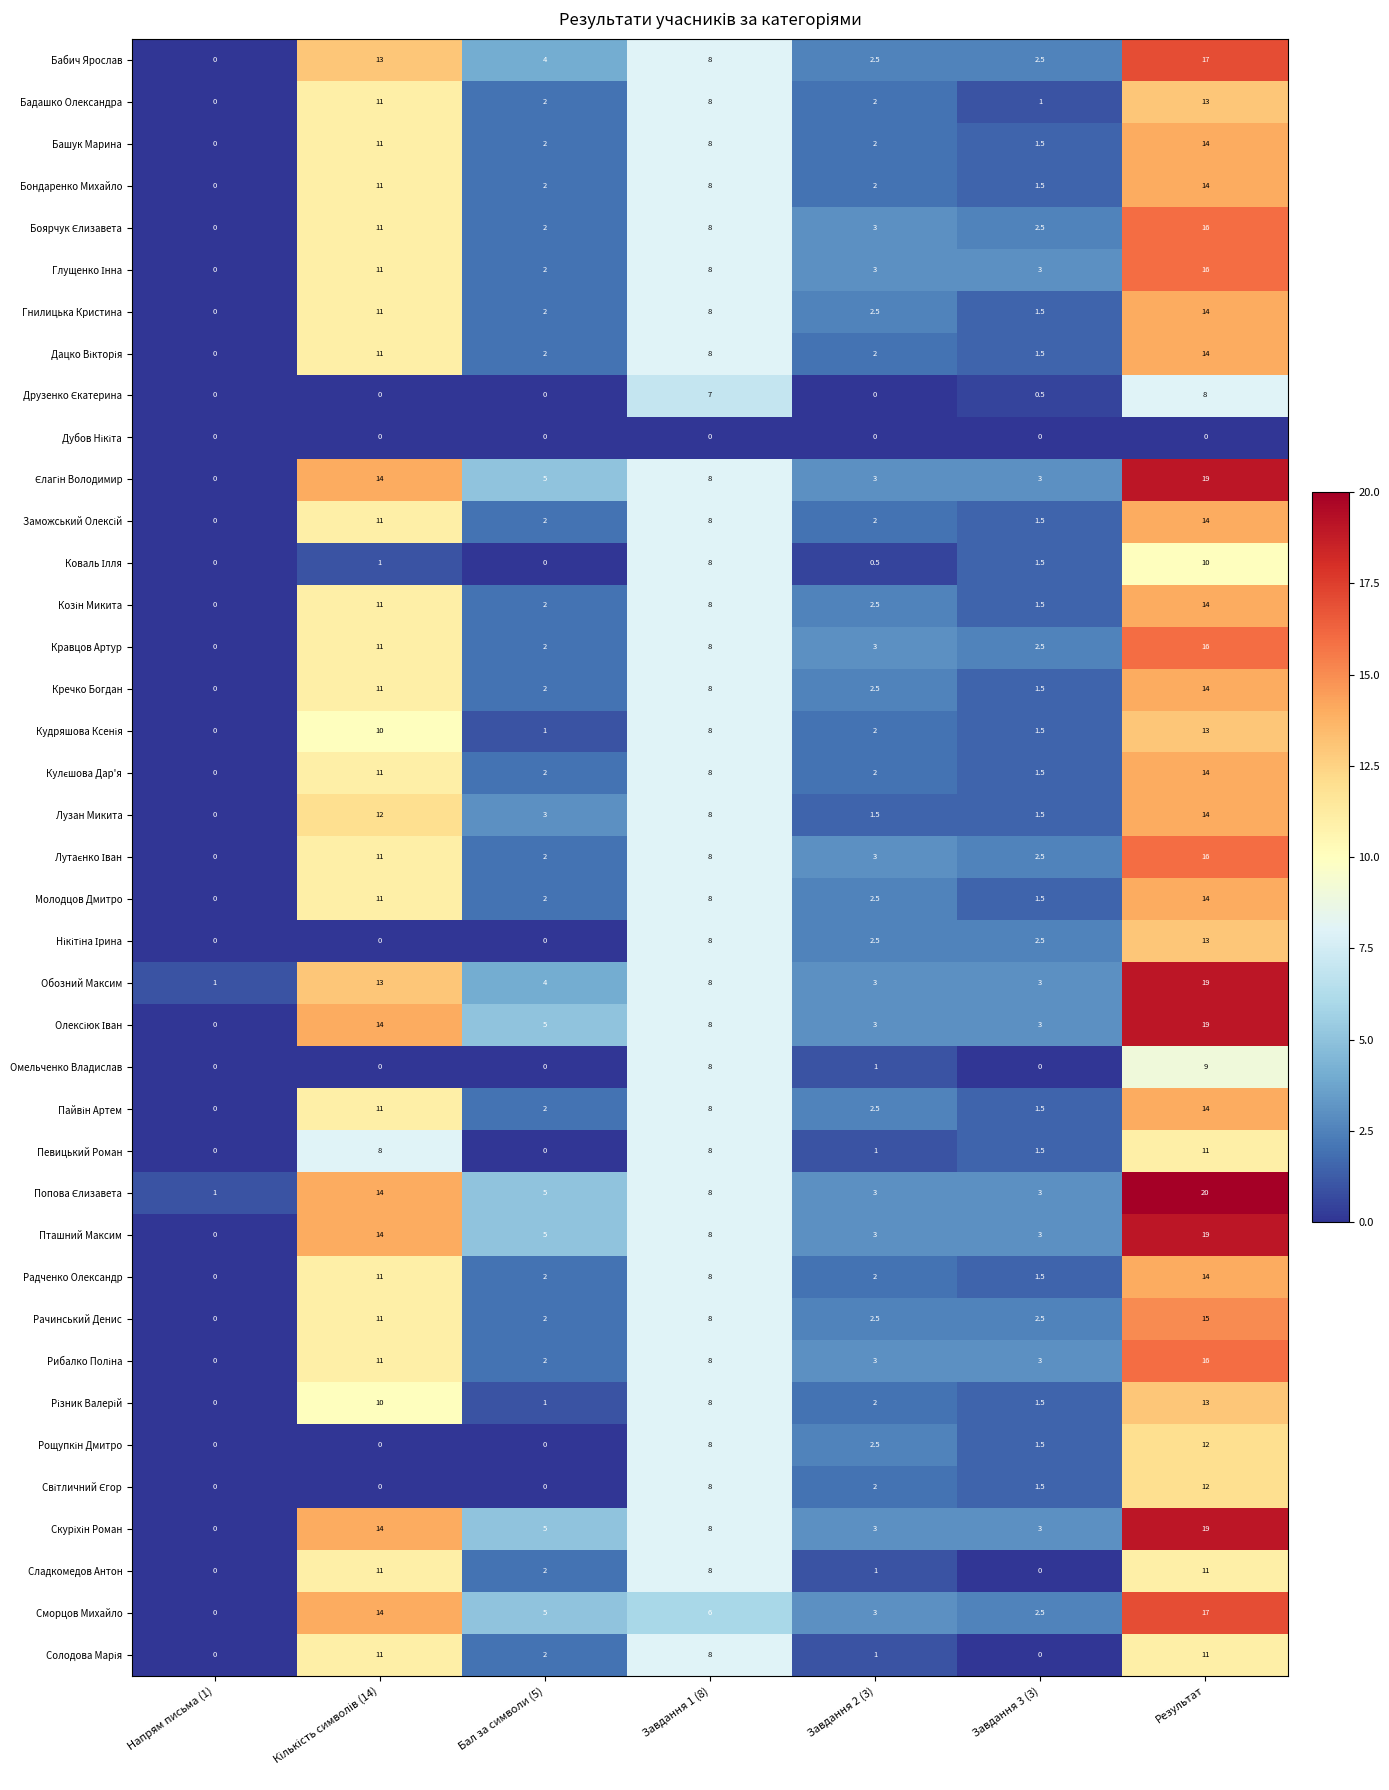

Count the number of categories in the chart.

7